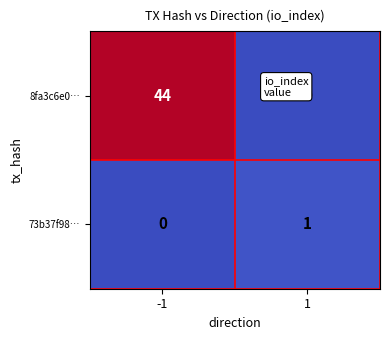

Rank the series by their average value, from highest to lowest.

8fa3c6e0…, 73b37f98…